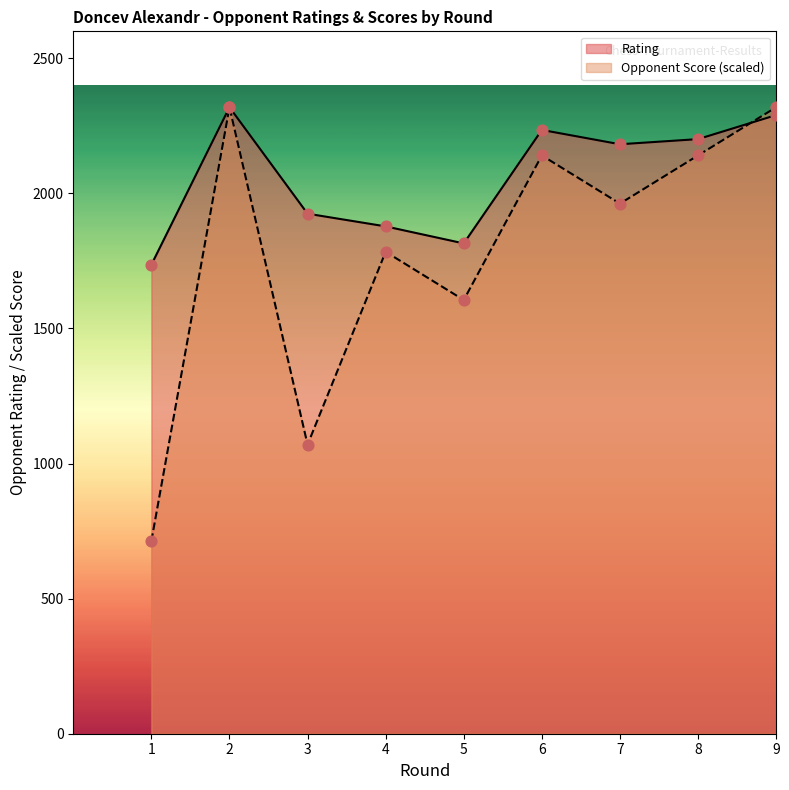

Is the value of Rating at 1 greater than the value of Opponent Score at 4?

No